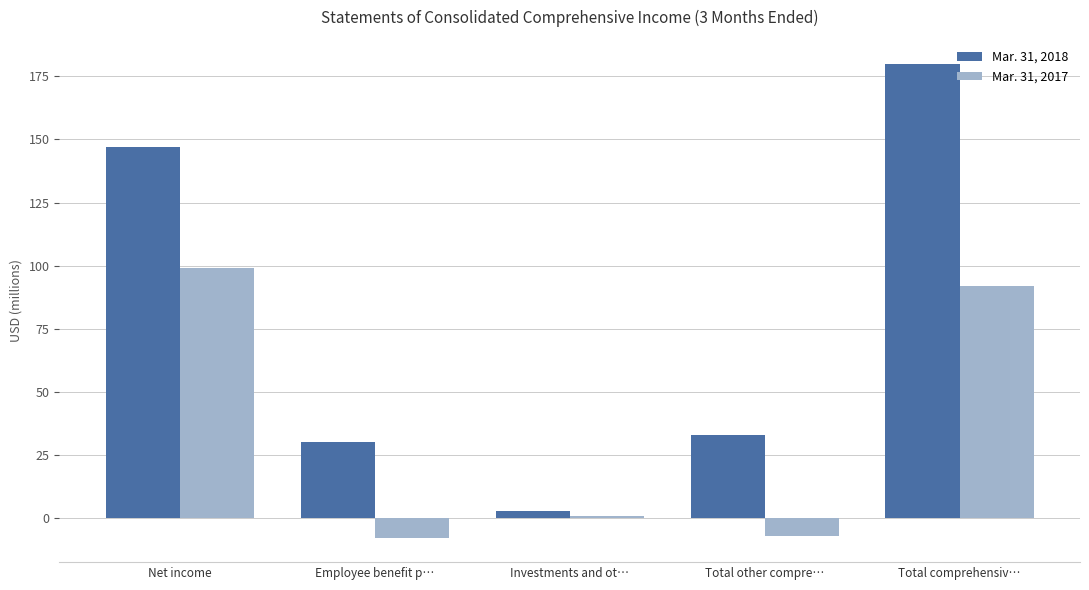

What is the total value across all series at Total other compre…?

26